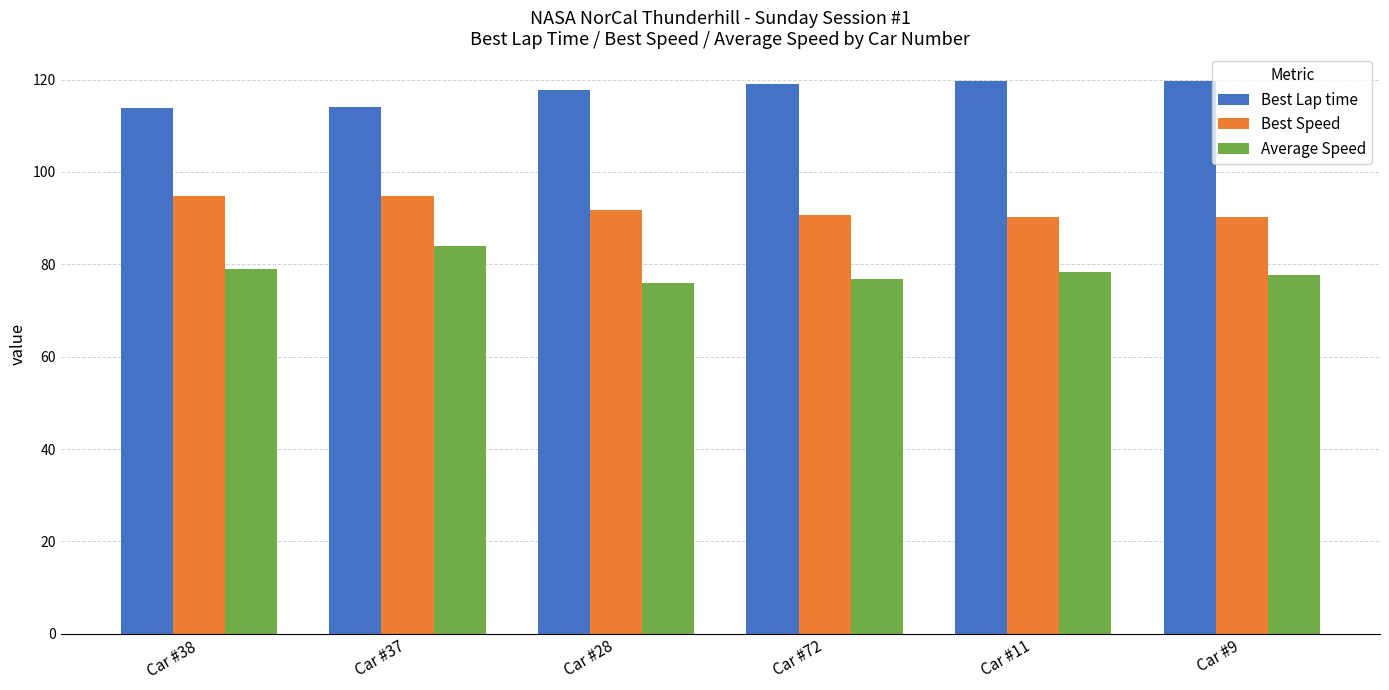

What is the minimum value for Best Lap time?

113.9